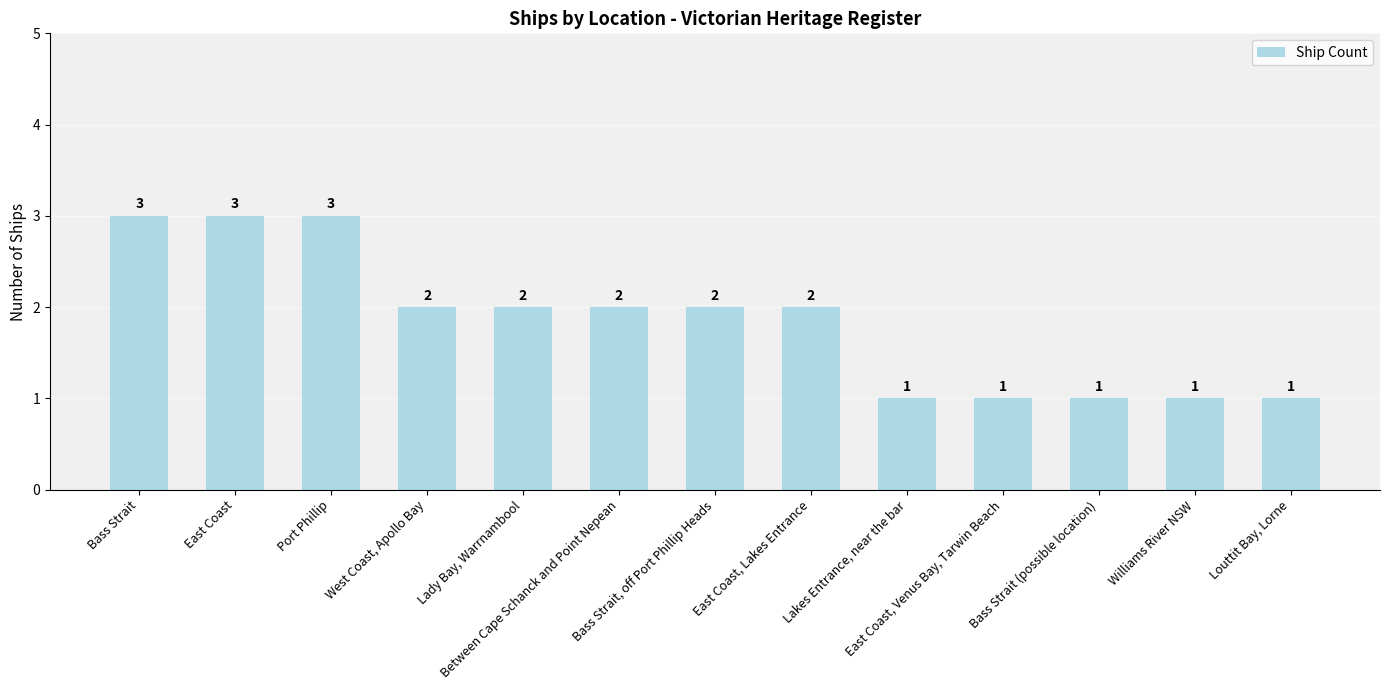

What is the maximum value shown in the chart?

3